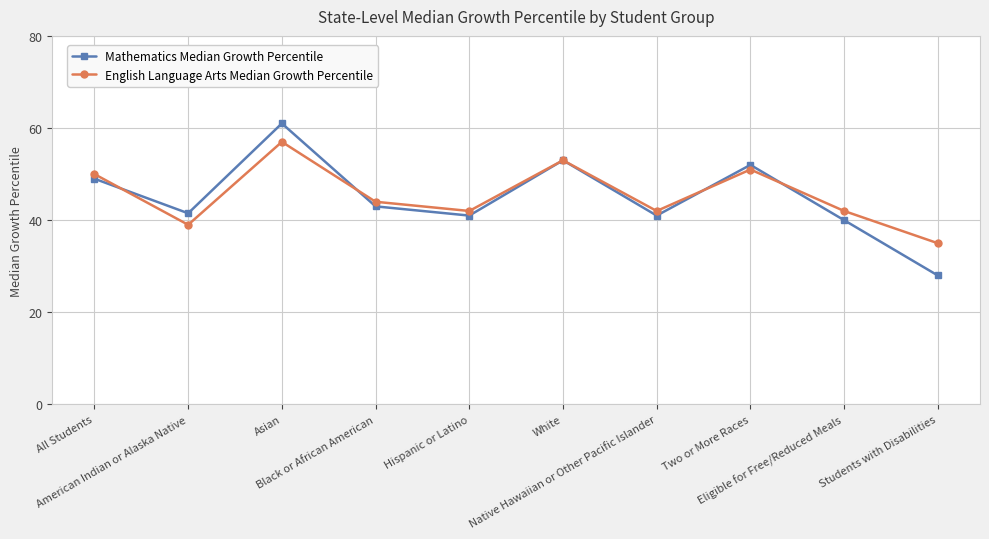

What is the sum of the English Language Arts Median Growth Percentile values at Hispanic or Latino and Eligible for Free/Reduced Meals?

84.0